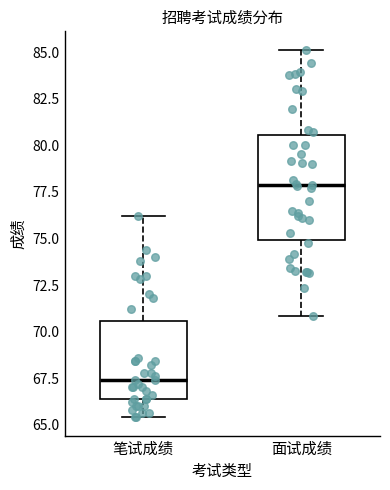

Where is the upper edge of the box for 面试成绩 on the y-axis? The values are not printed on the chart, so give them approximately, as read against the axis.

80.5